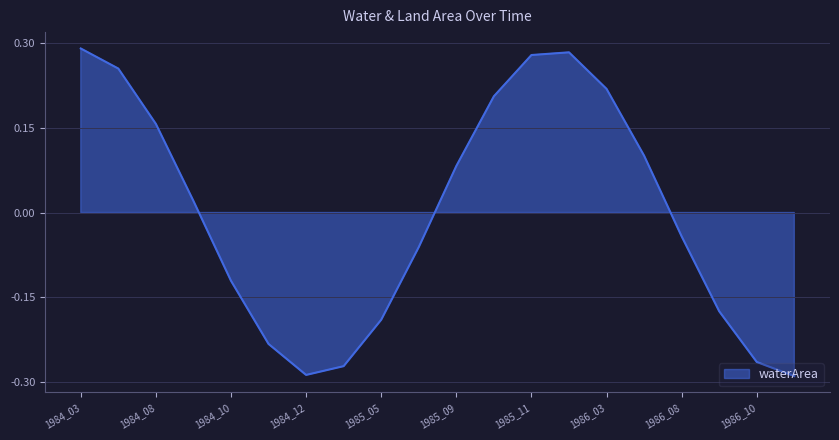

Which series has the widest spread of values?

waterArea